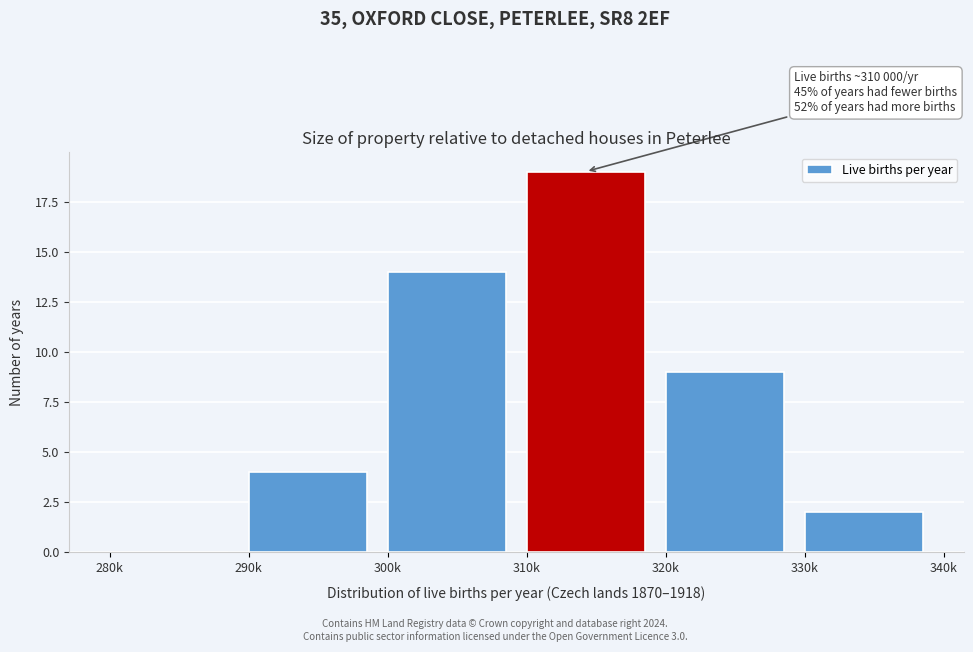

Reading left to right, transcribe all the data shown in this chart.

280k=0	290k=4	300k=14	310k=19	320k=9	330k=2